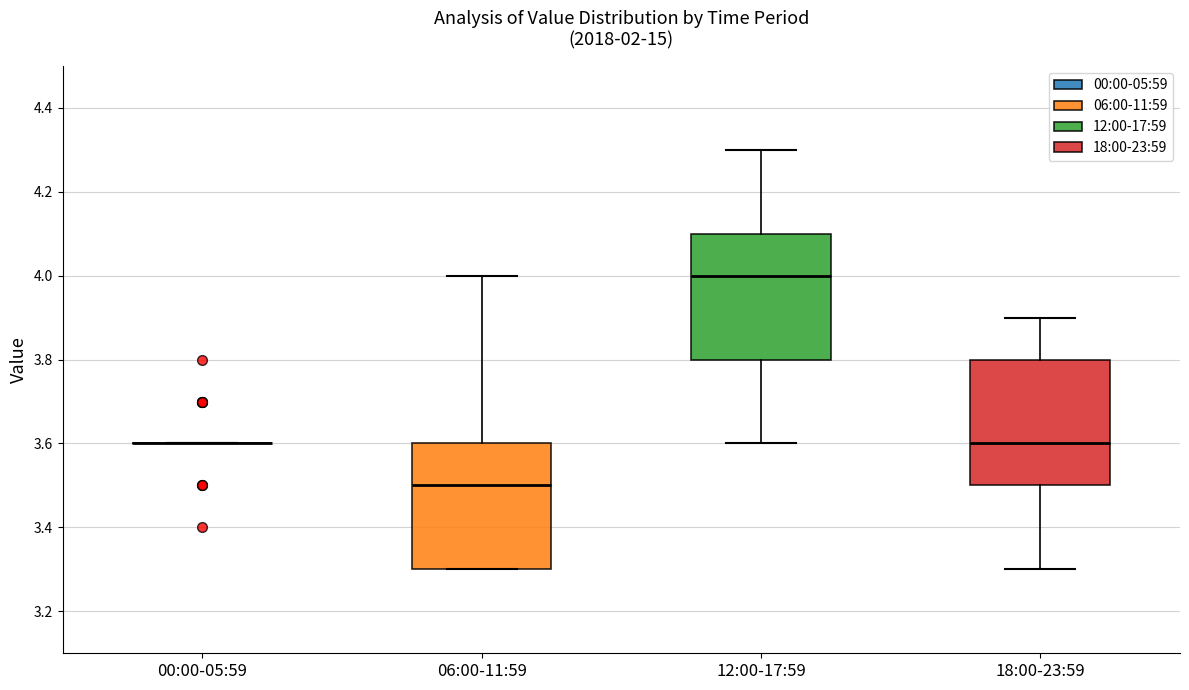

Where is the lower edge of the box for 06:00-11:59 on the y-axis? The values are not printed on the chart, so give them approximately, as read against the axis.

3.3